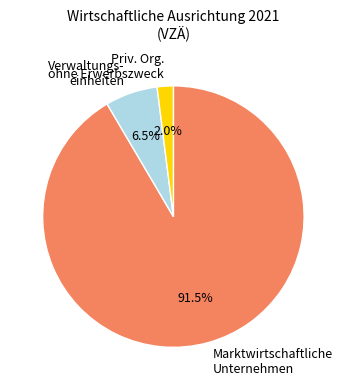

What is the smallest slice in the pie chart?

Priv. Org. ohne Erwerbszweck